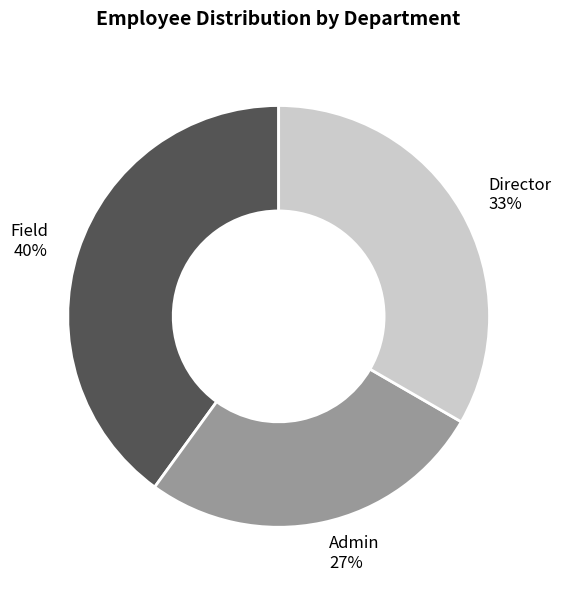

Is there a majority slice in this chart?

No